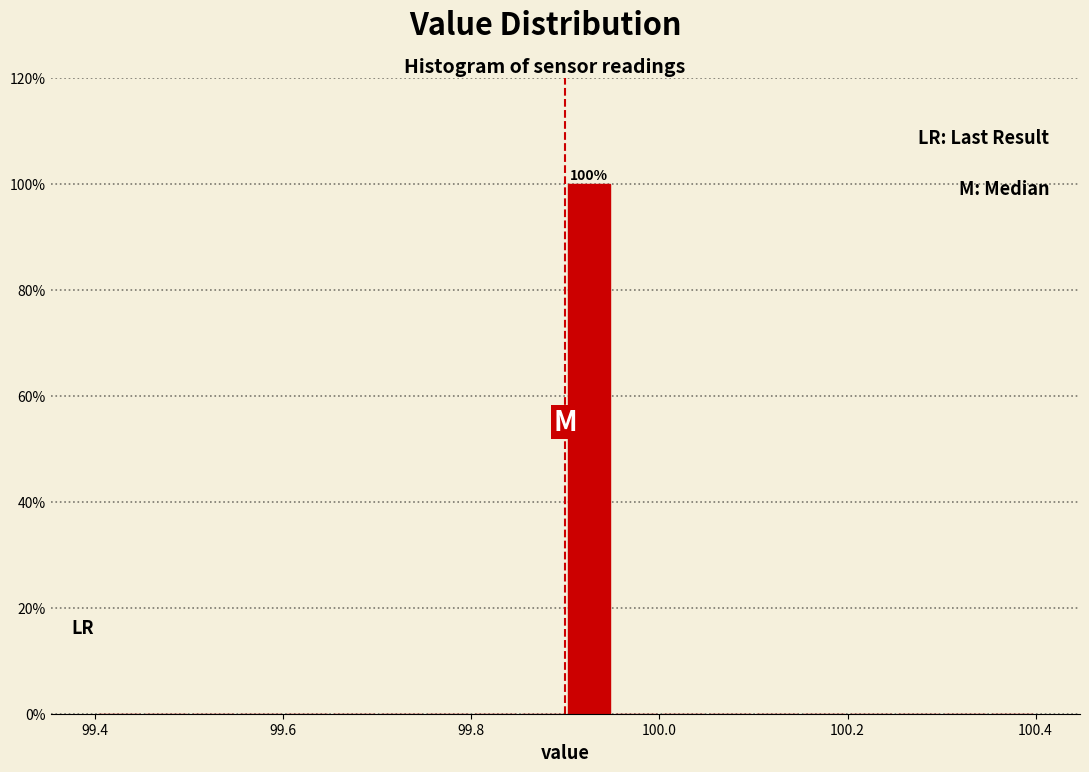

Around what value on the x-axis is the tallest bar? Give the approximate position of its centre, as read against the axis.

99.92